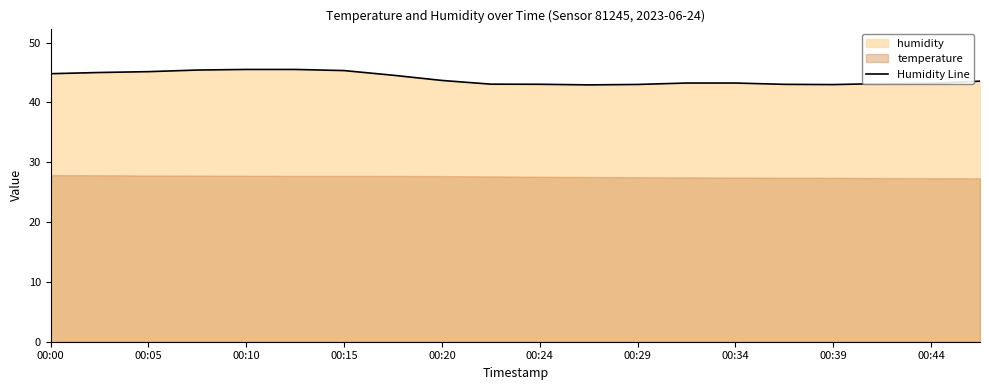

True or false: Humidity Line has a value of 43.0 at 00:39.

True